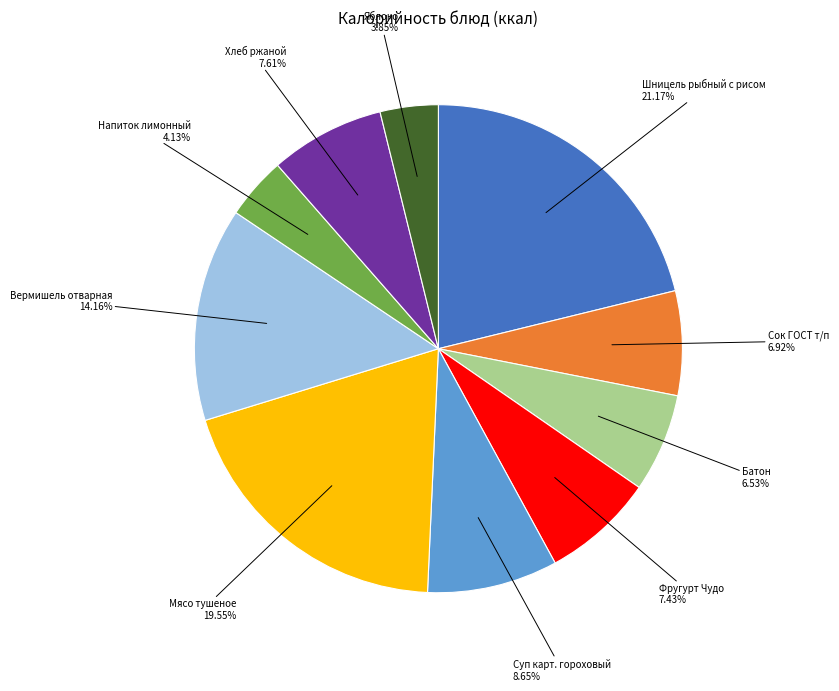

Is there any slice that represents more than half of the pie?

No